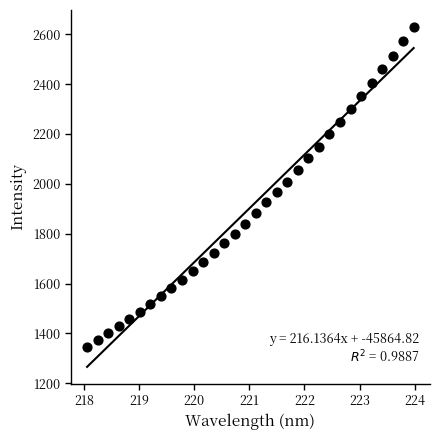

What is the range of X values (max minus min)?

5.9